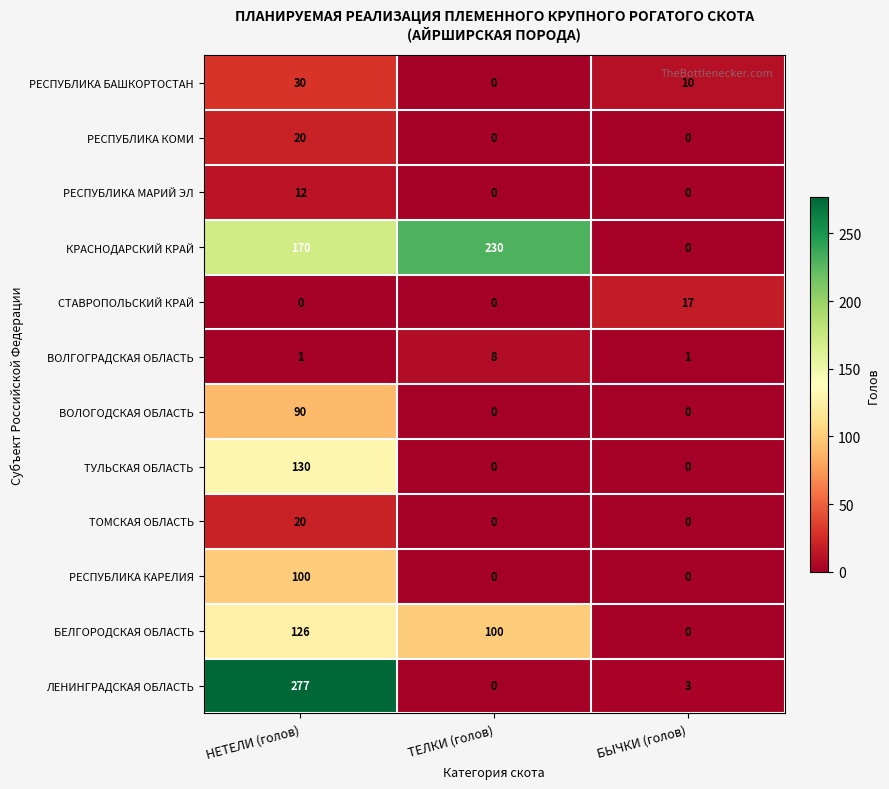

What is the difference between the ВОЛОГОДСКАЯ ОБЛАСТЬ values at ТЕЛКИ (голов) and НЕТЕЛИ (голов)?

90